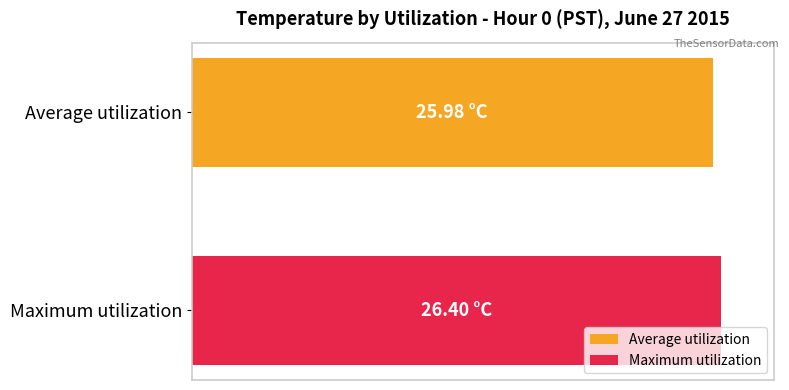

What are all the series names shown in the legend?

Average utilization, Maximum utilization